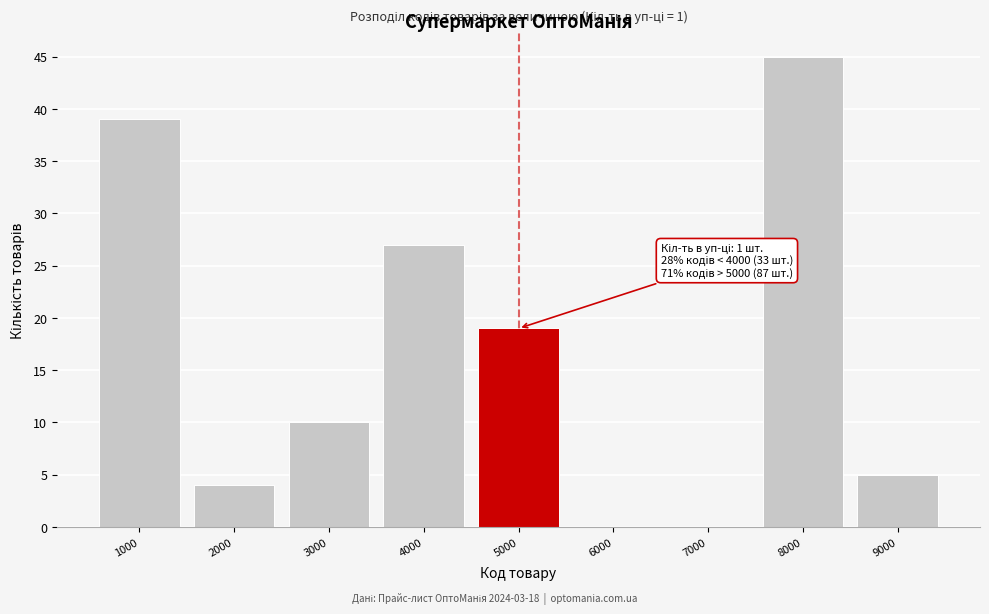

Reading left to right, what are all the values shown in this chart?

1000=39	2000=4	3000=10	4000=27	5000=19	6000=0	7000=0	8000=45	9000=5